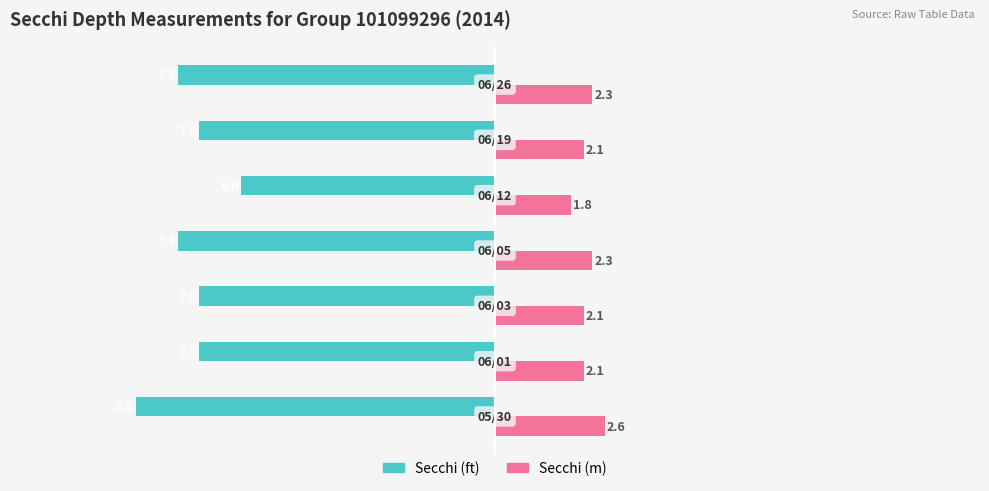

Rank the series by their maximum value, from highest to lowest.

Secchi (m), Secchi (ft)